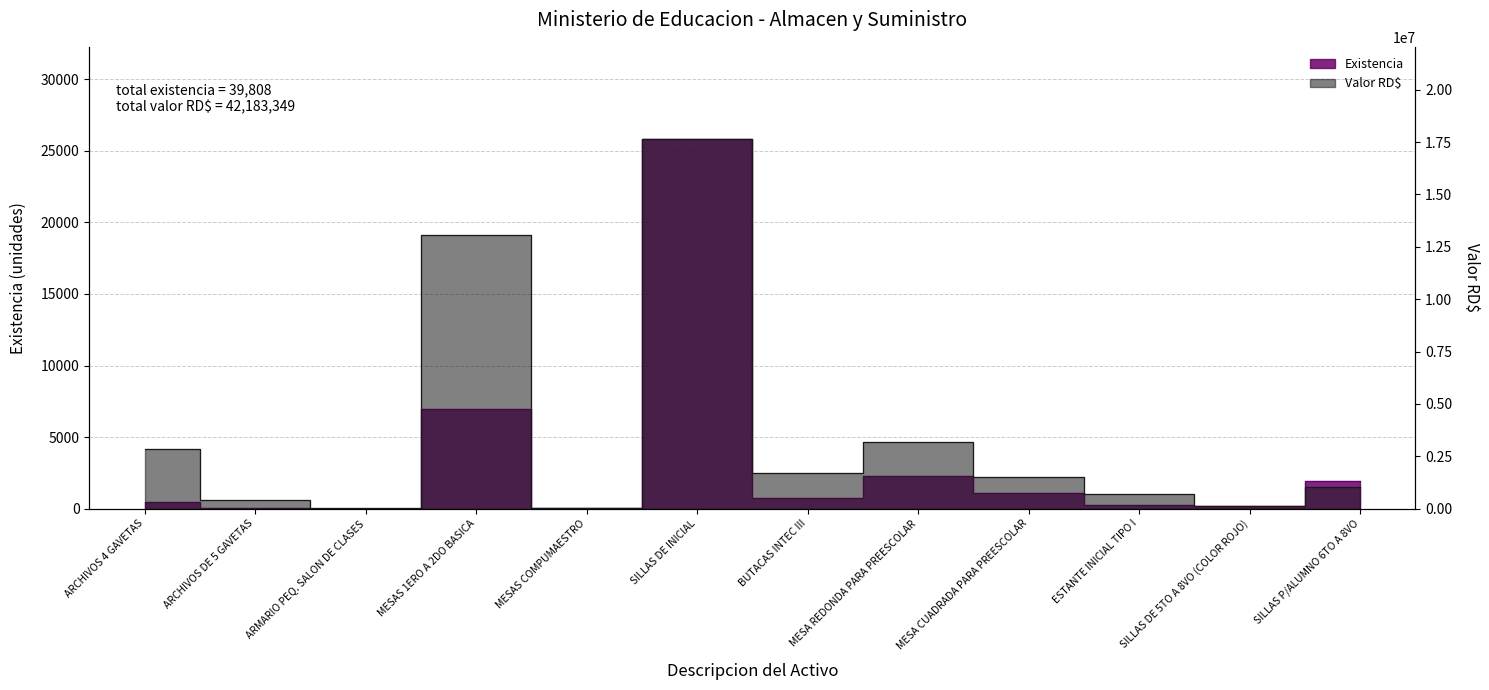

Which series changed the most between SILLAS DE INICIAL and MESA REDONDA PARA PREESCOLAR?

Valor RD$